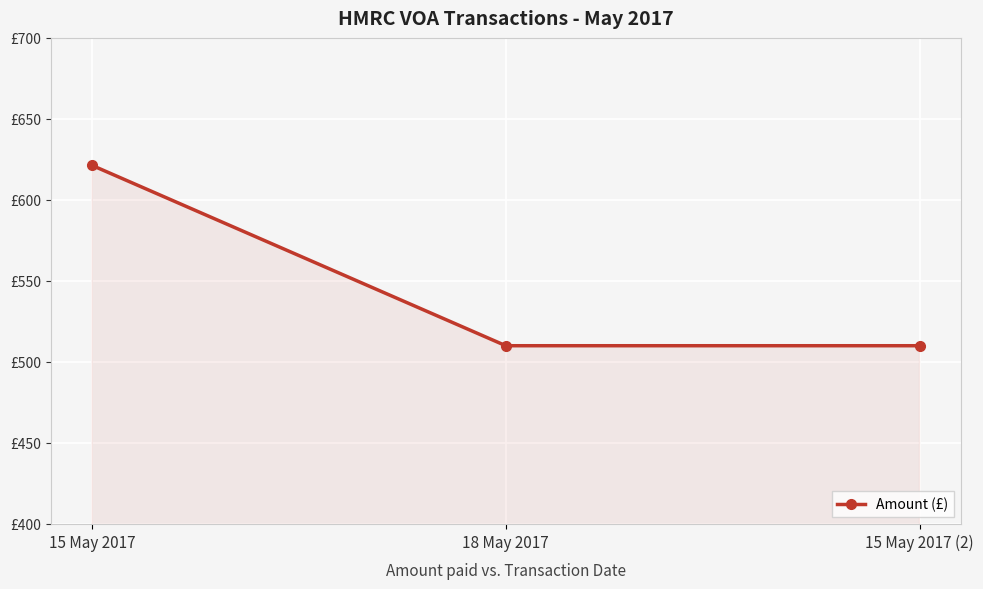

List the labels in order of value, smallest first.

18 May 2017, 15 May 2017 (2), 15 May 2017